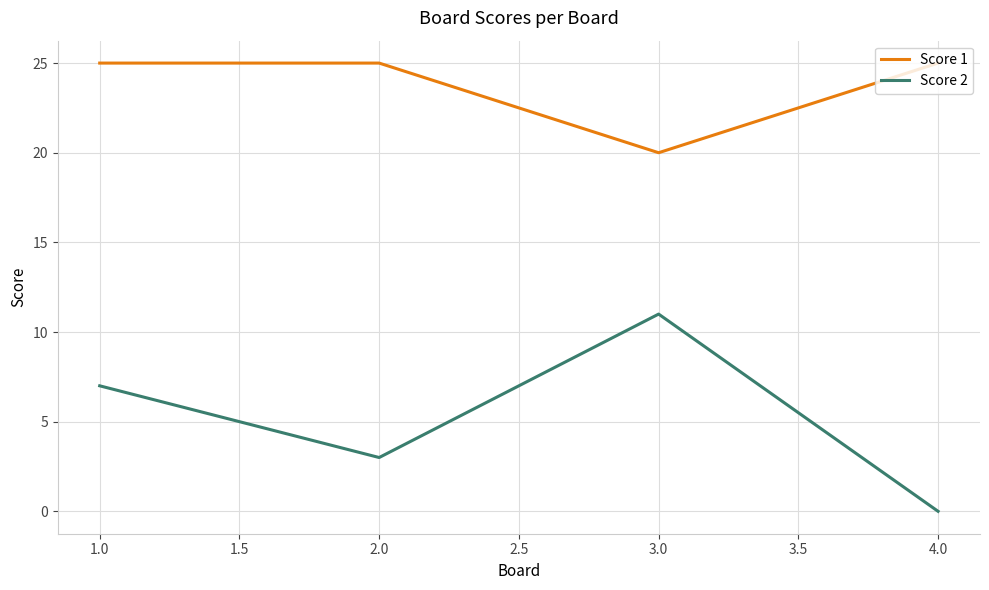

Which series has the largest total across all categories?

Score 1